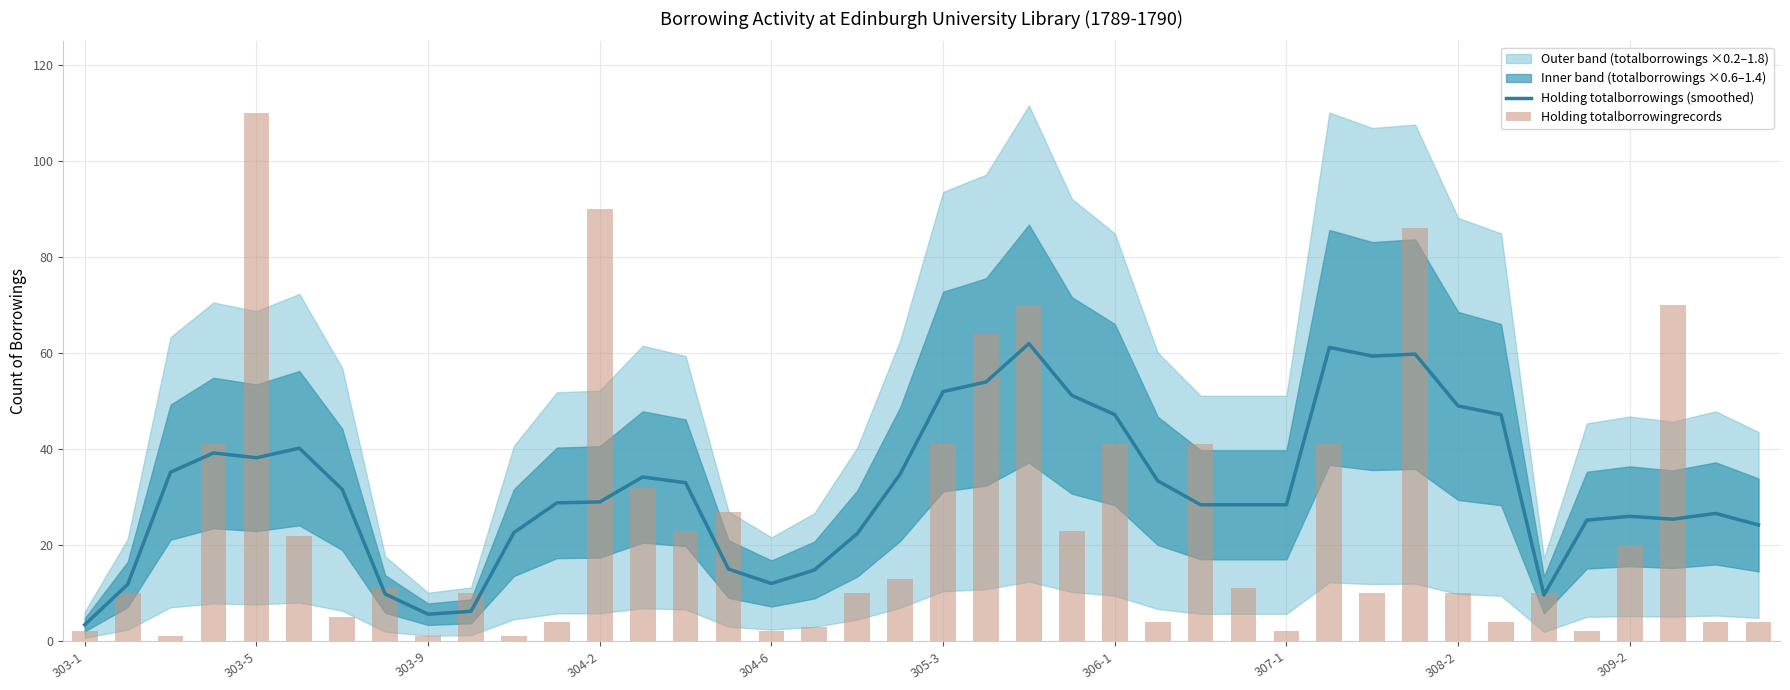

What is the lowest value of the Holding totalborrowings (smoothed) series?

3.4